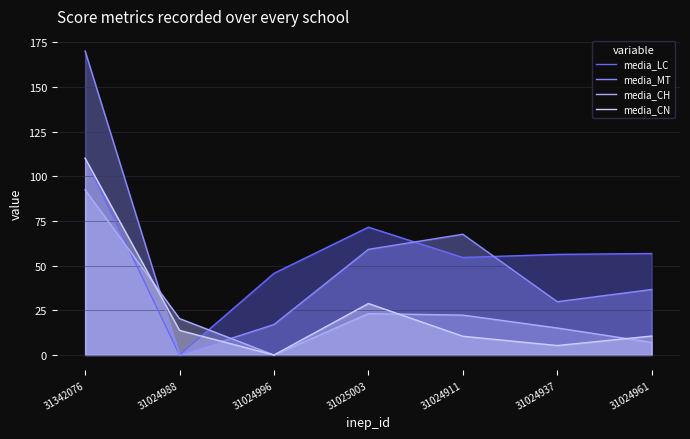

Where is the first local maximum for media_CH?

31025003